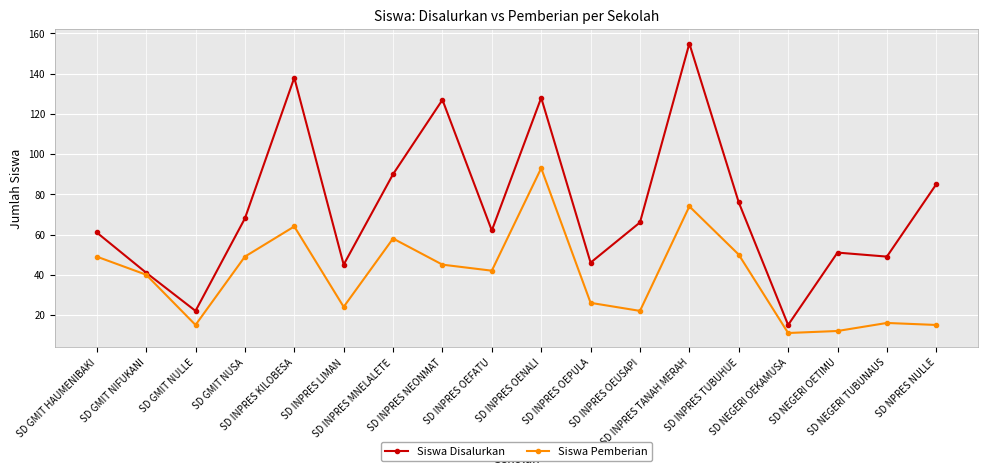

How many data points in Siswa Pemberian are less than 42?

9